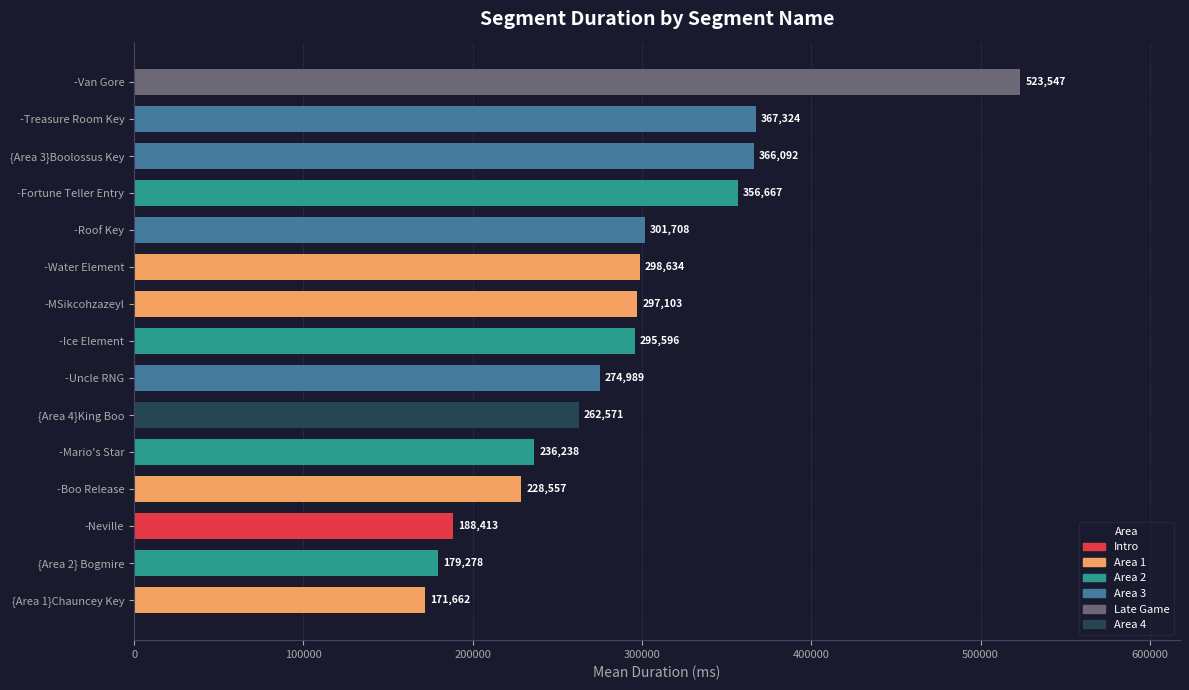

Reading bottom to top, what are all the values shown in this chart?

171662	179278	188413	228557	236238	262571	274989	295596	297103	298634	301708	356667	366092	367324	523547